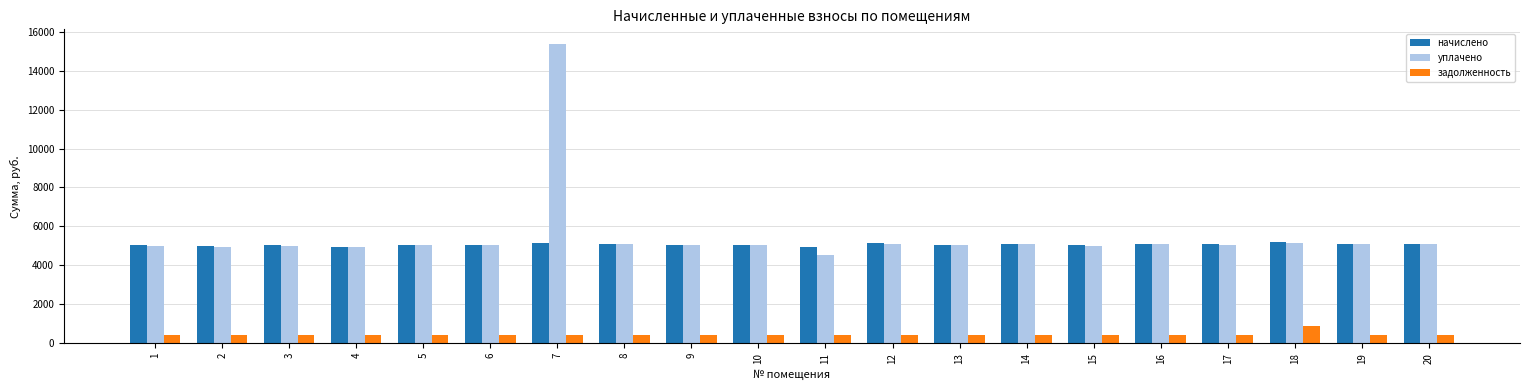

Which series has the widest spread of values?

уплачено